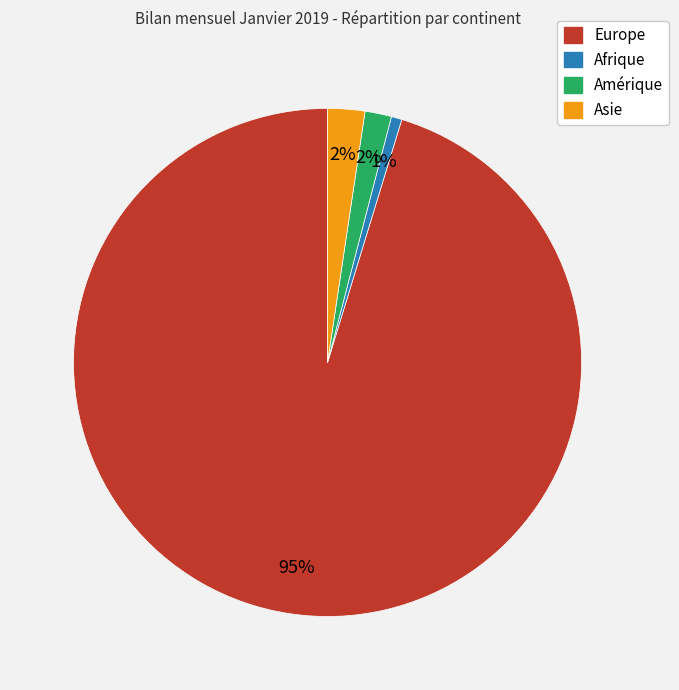

To the nearest percent, what is the average slice percentage?

25%